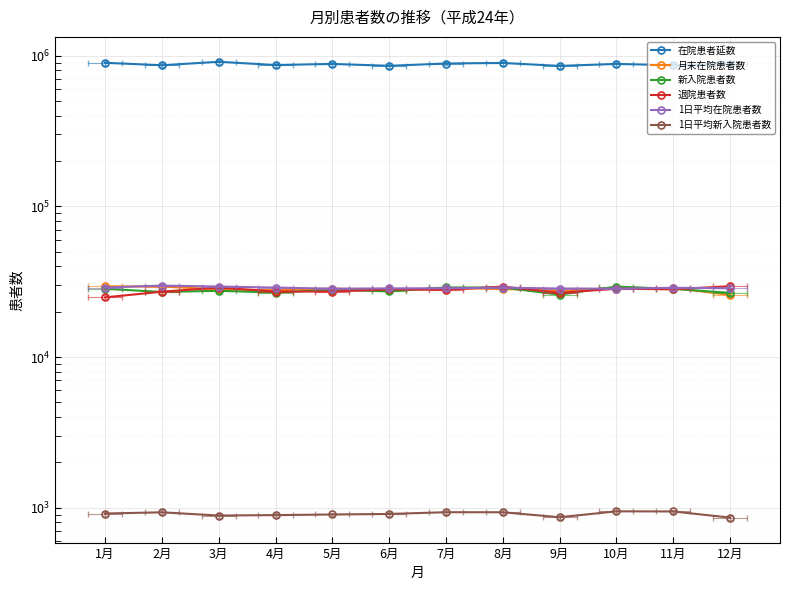

Which series has the widest spread of values?

在院患者延数